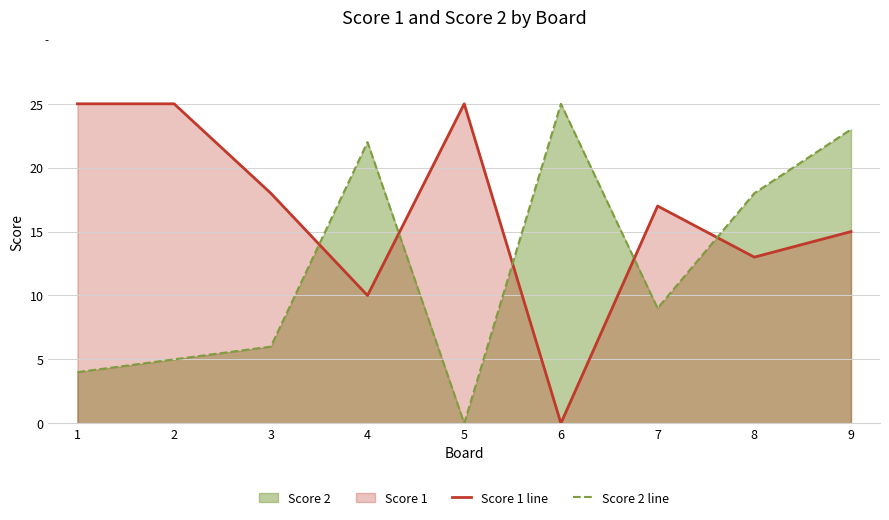

Reading left to right, extract all data points from this chart.

Score 1 line: 1=25	2=25	3=18	4=10	5=25	6=0	7=17	8=13	9=15
Score 2 line: 1=4	2=5	3=6	4=22	5=0	6=25	7=9	8=18	9=23